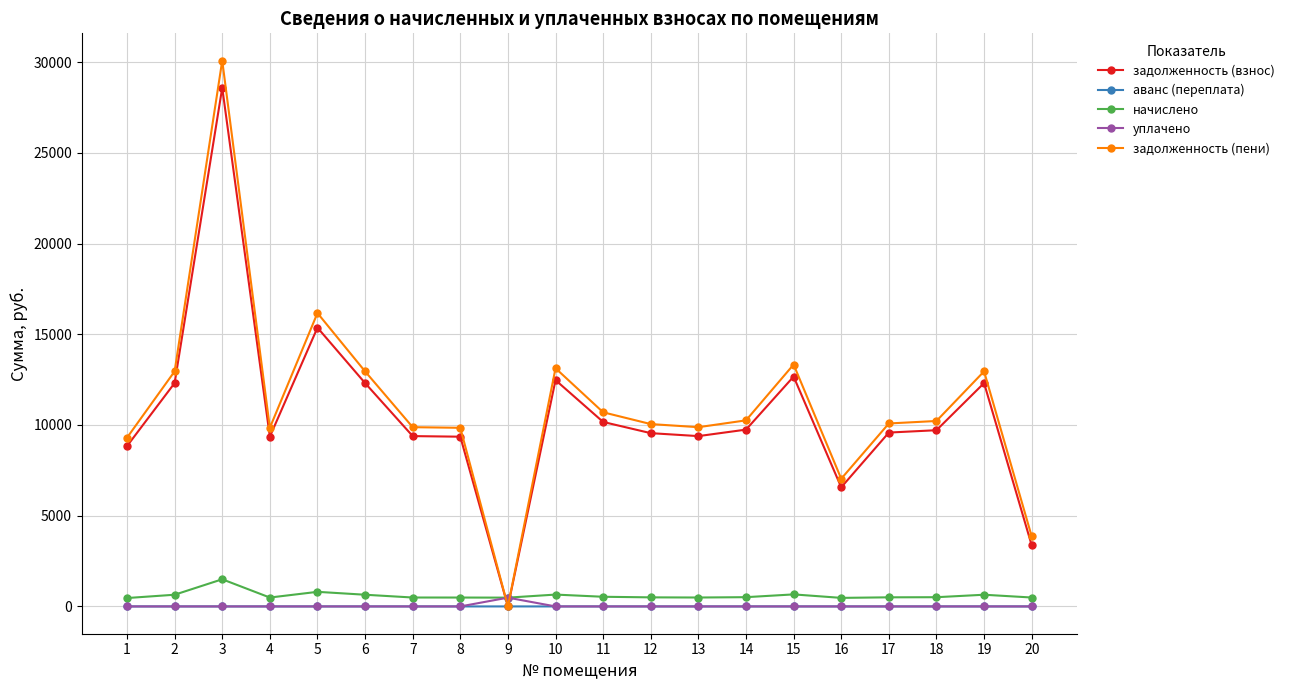

Which series has the largest total across all categories?

задолженность (пени)